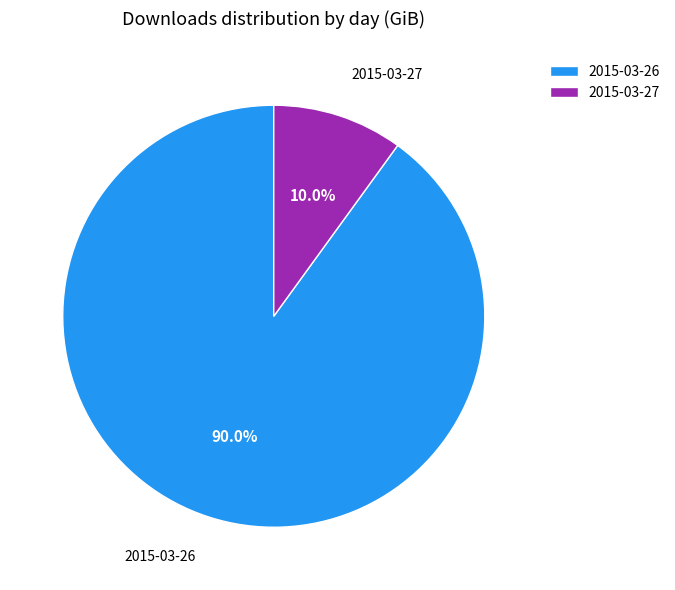

To the nearest percent, what portion does 2015-03-26 represent?

90%